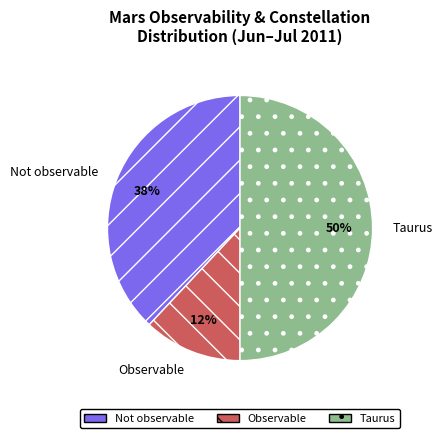

To the nearest percent, what percentage of the pie is Taurus?

50%